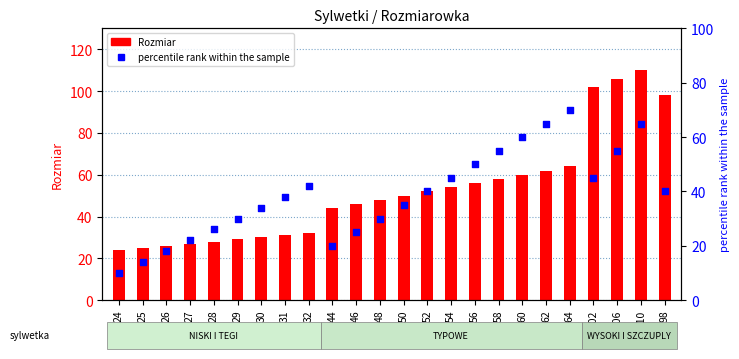

Which series reaches the minimum Y coordinate?

percentile rank within the sample